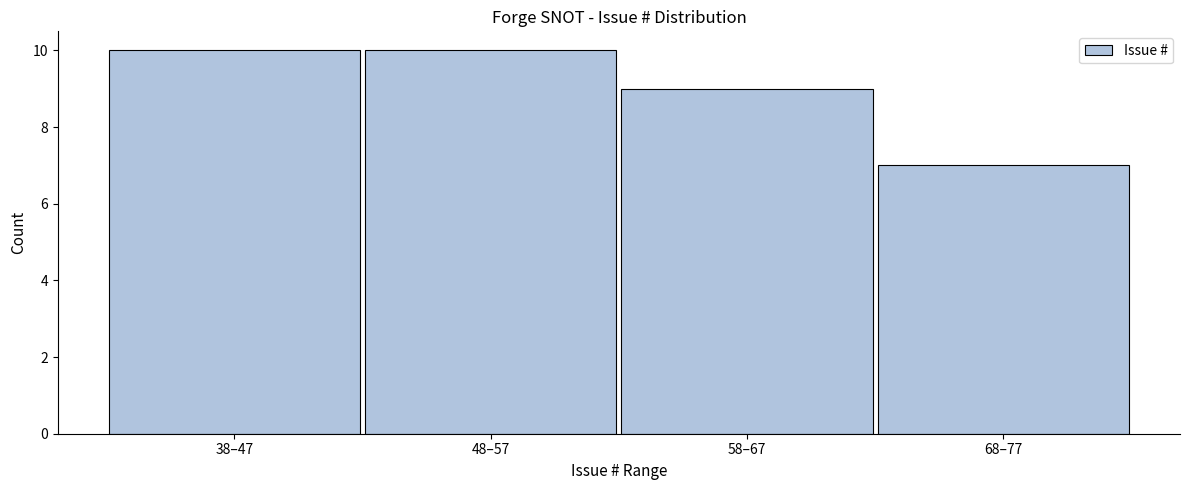

Reading right to left, transcribe all the data shown in this chart.

7	9	10	10